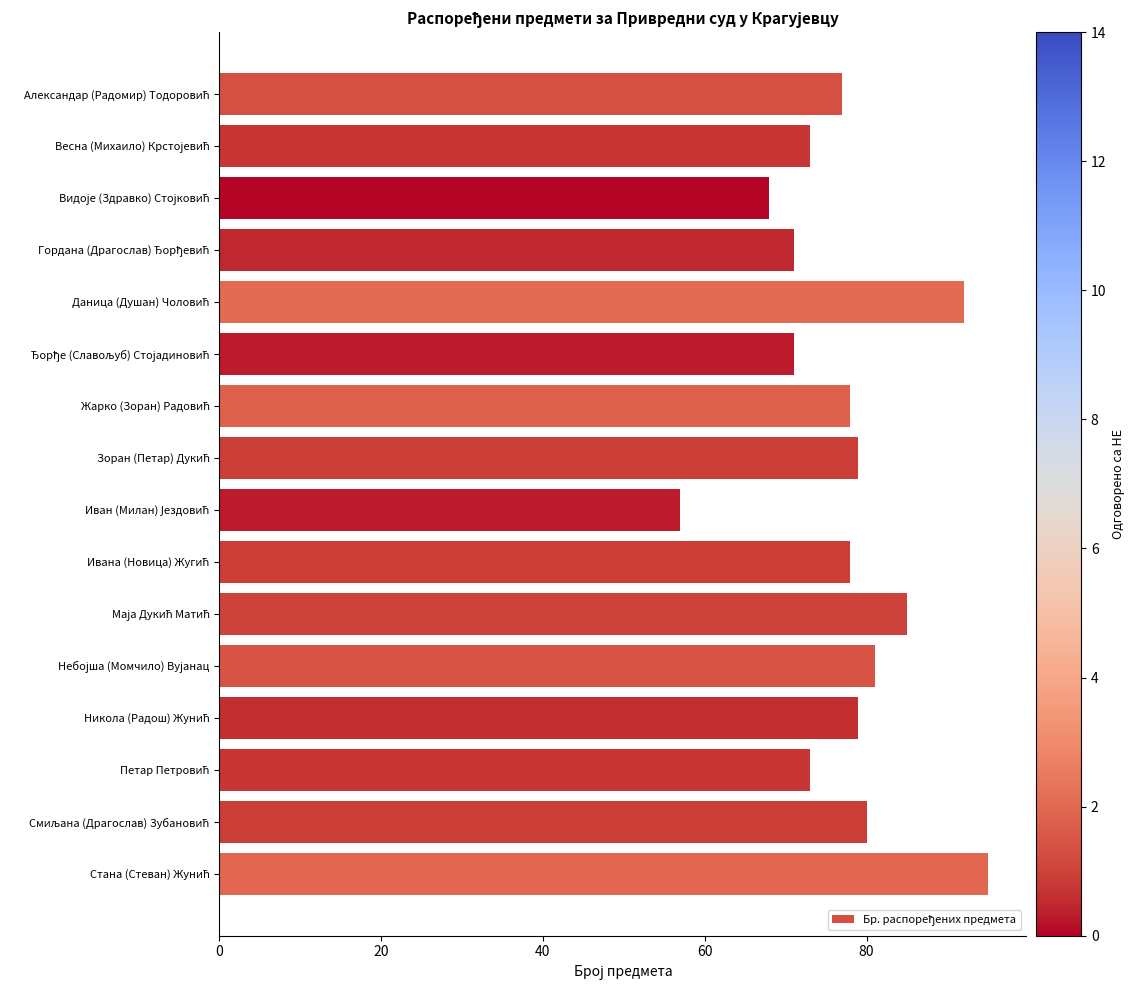

Does the chart contain any negative values?

No